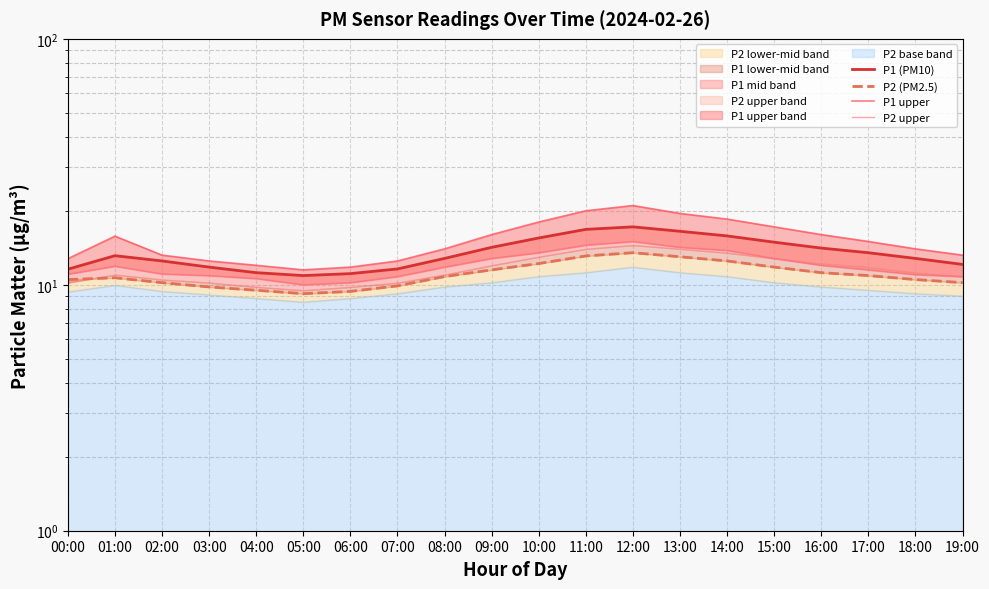

True or false: P1 (PM10) has a value of 18.3 at 08:00.

False